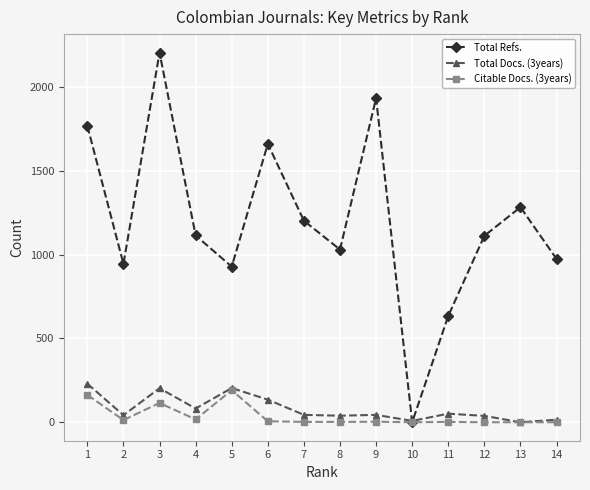

The value of Total Docs. (3years) at 1 is 230. True or false?

True